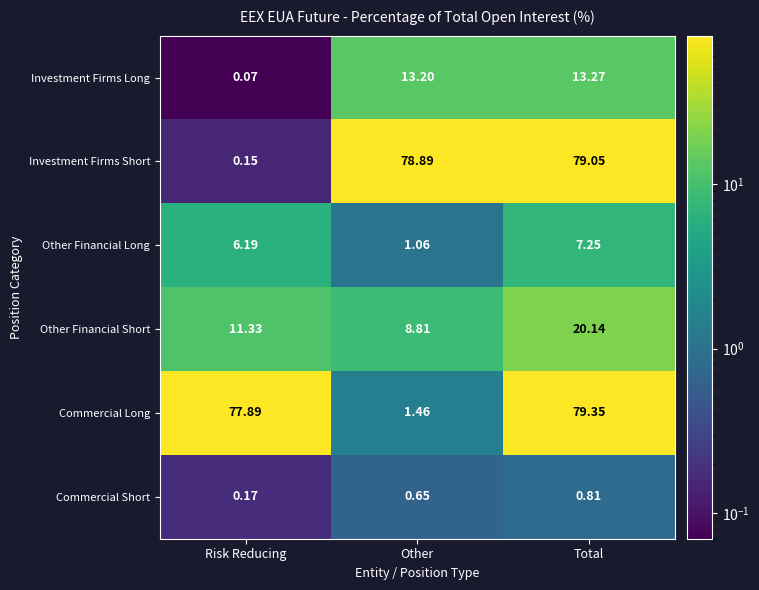

At which category is the sum across all series the highest?

Total